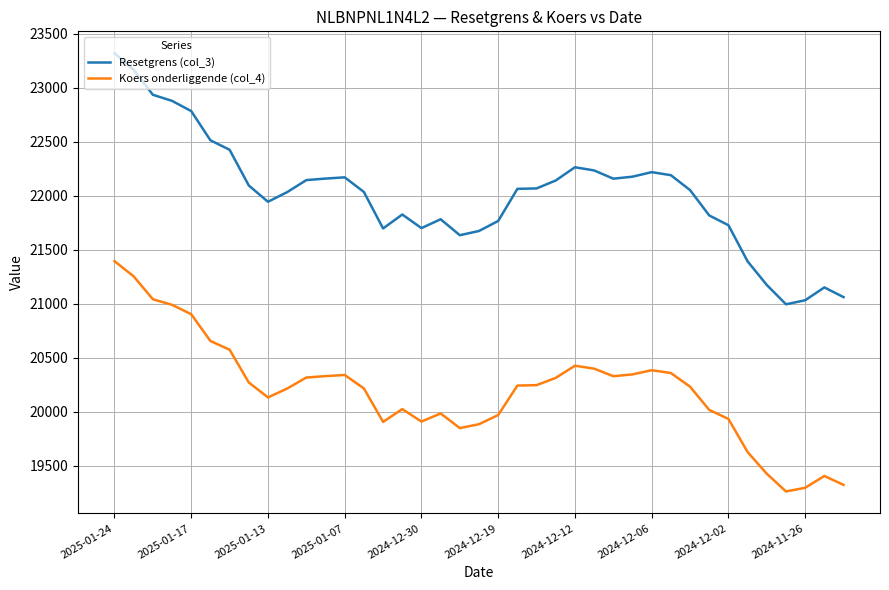

List the series in order of their overall mean, highest first.

Resetgrens (col_3), Koers onderliggende (col_4)